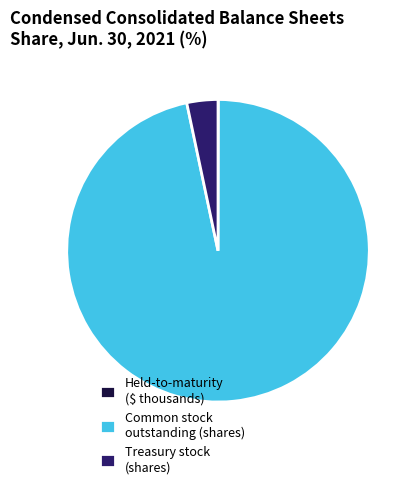

Between Treasury stock (shares) and Common stock outstanding (shares), which is larger?

Common stock outstanding (shares)